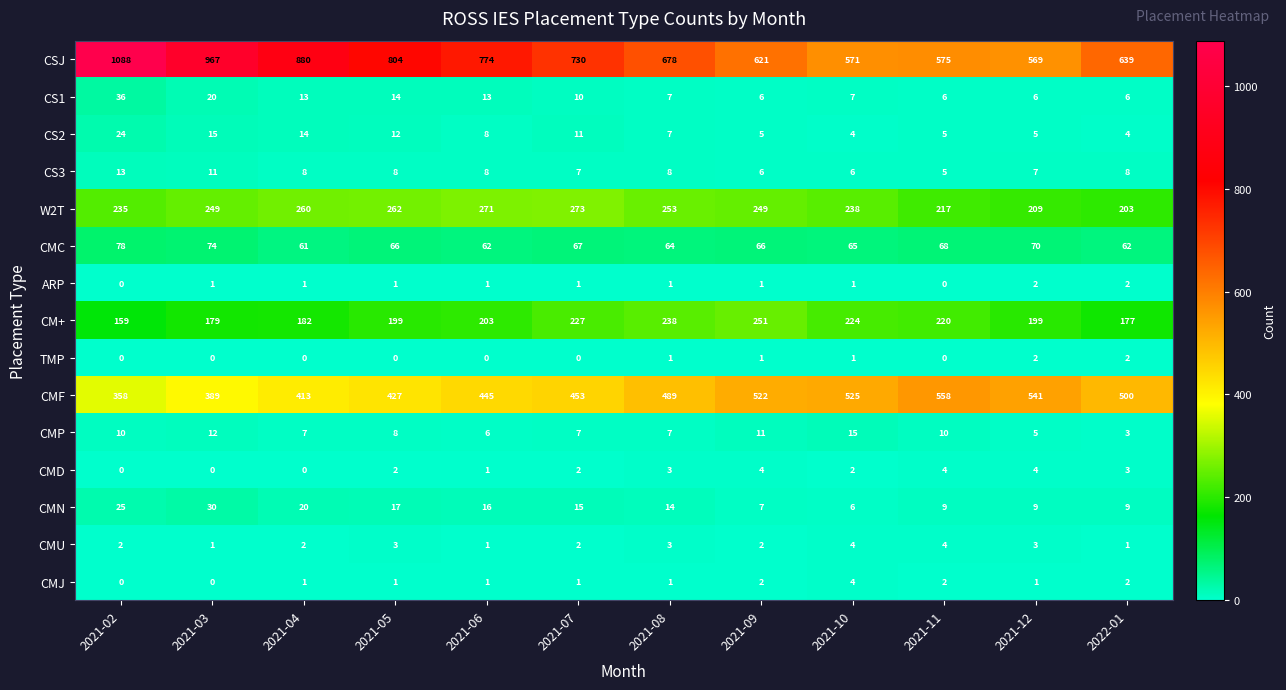

Which series has the widest spread of values?

CSJ